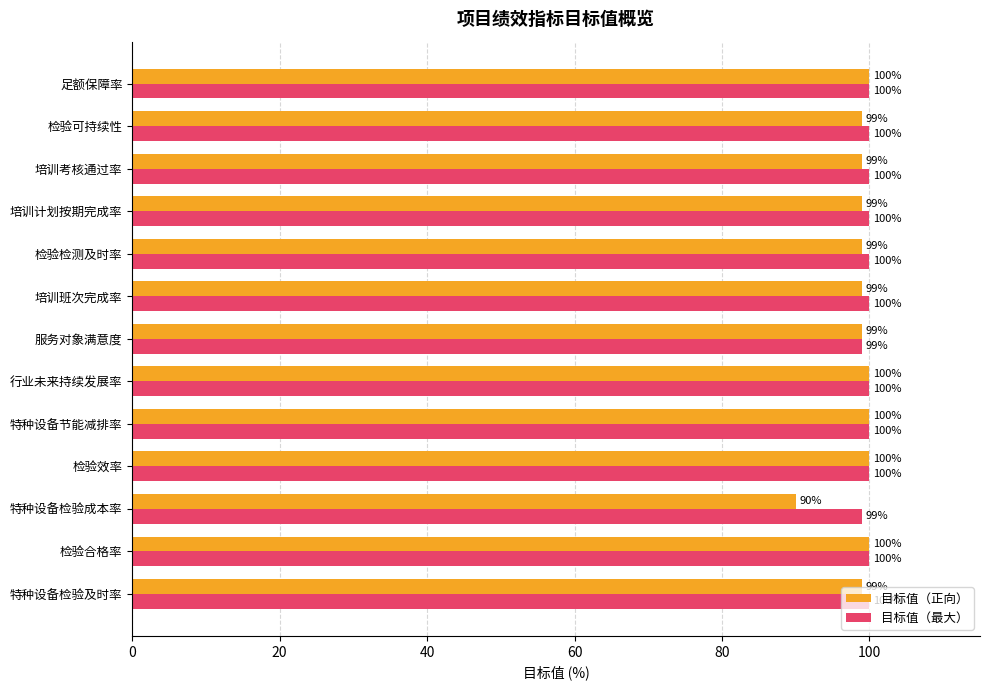

Rank the series at 检验检测及时率 from lowest to highest value.

目标值（正向）, 目标值（最大）